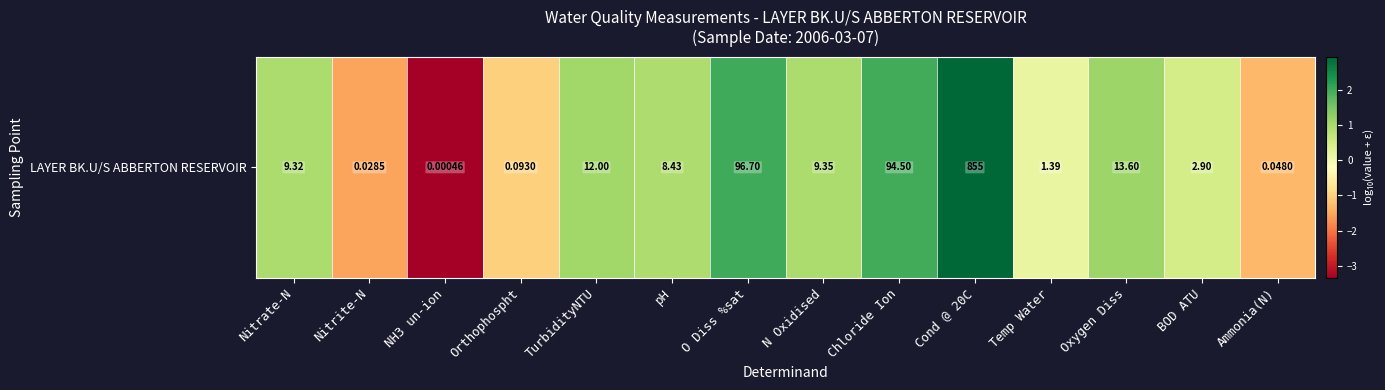

How many values are below 0?

4